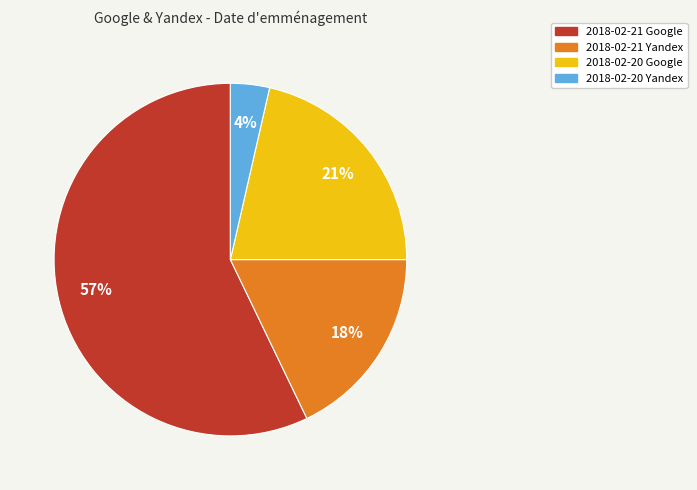

Which slice is the largest?

2018-02-21 Google